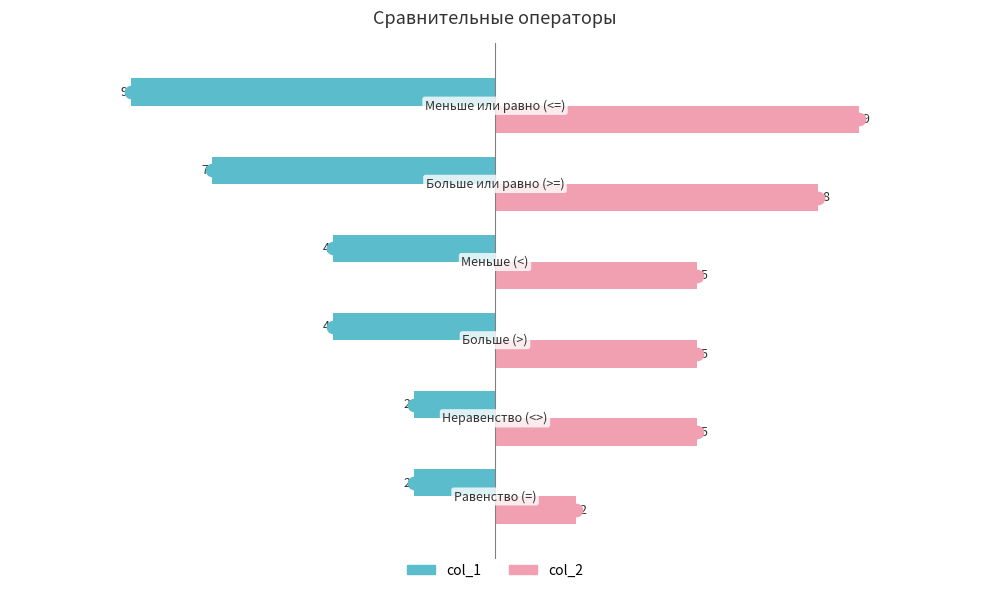

What is the sum of all col_1 values?

-28